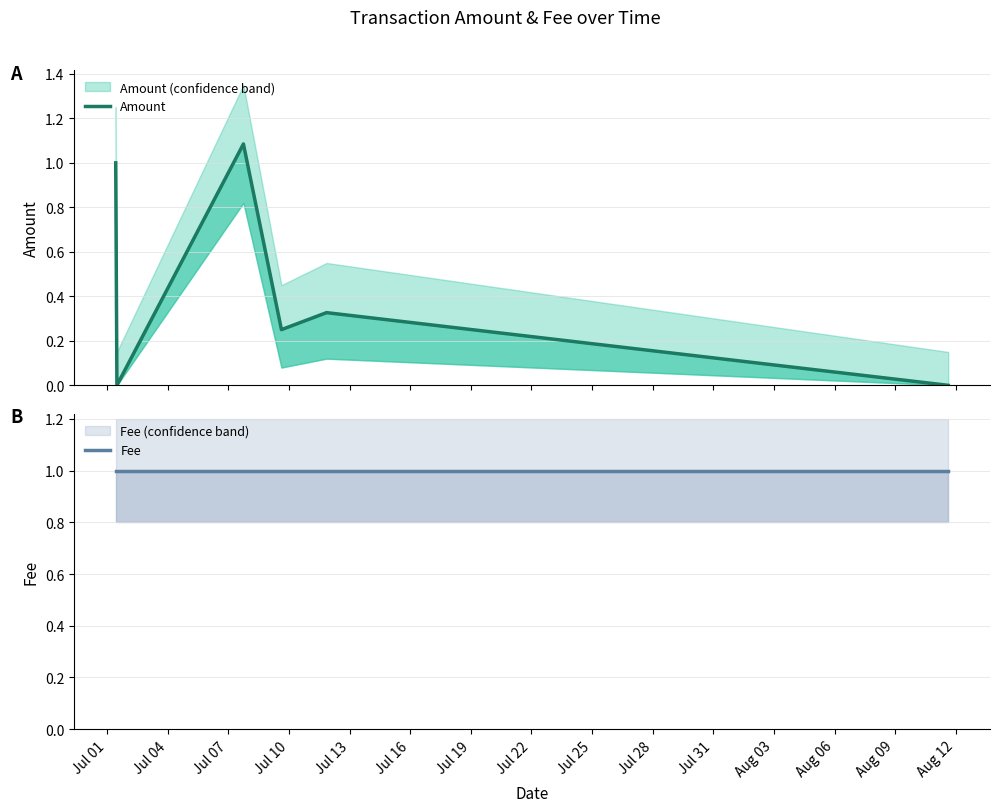

Is it true that Fee equals 1.0 at Jul 01?

True